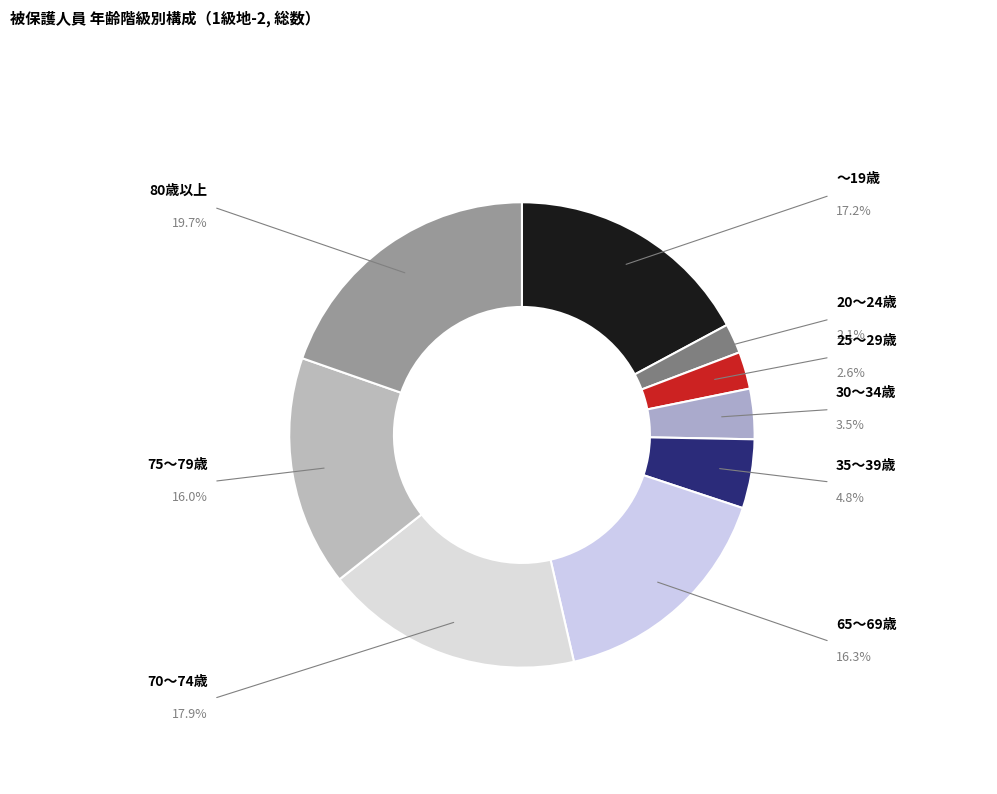

Which has a higher value, 70～74歳 or 75～79歳?

70～74歳